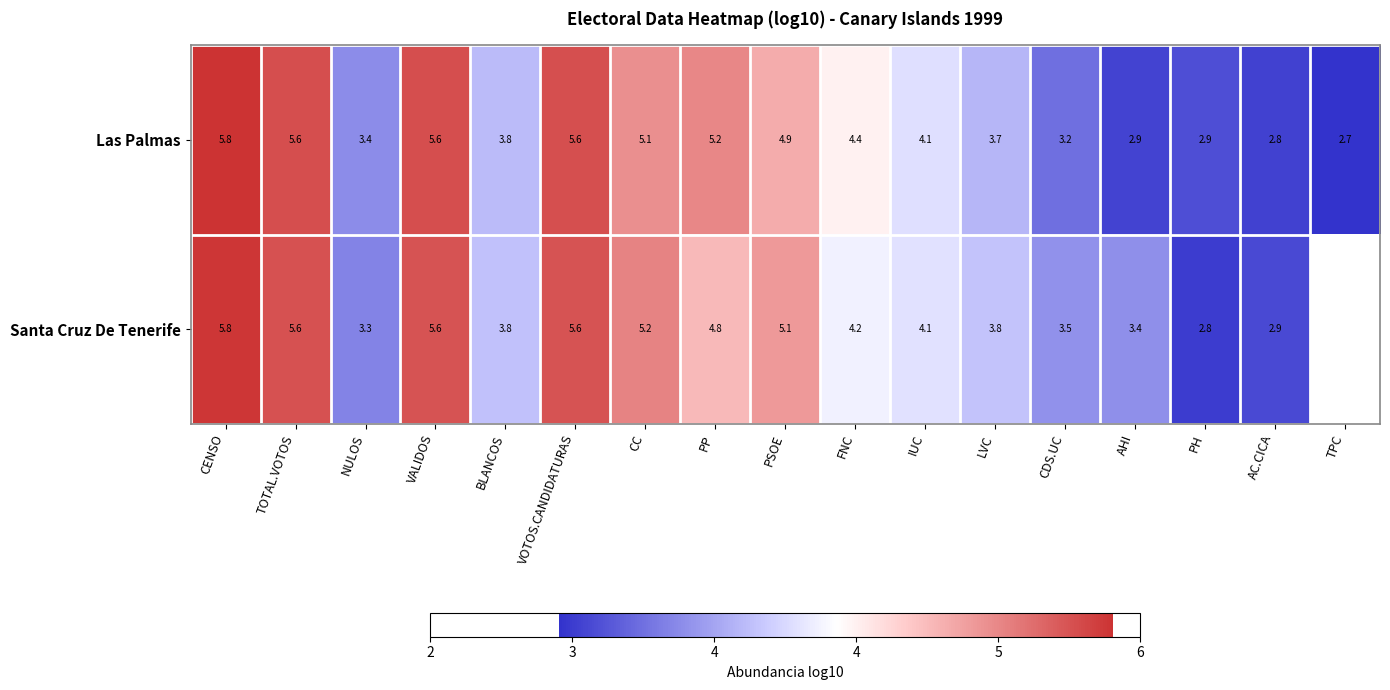

What is the difference between the Santa Cruz De Tenerife values at PH and TOTAL.VOTOS?

2.8